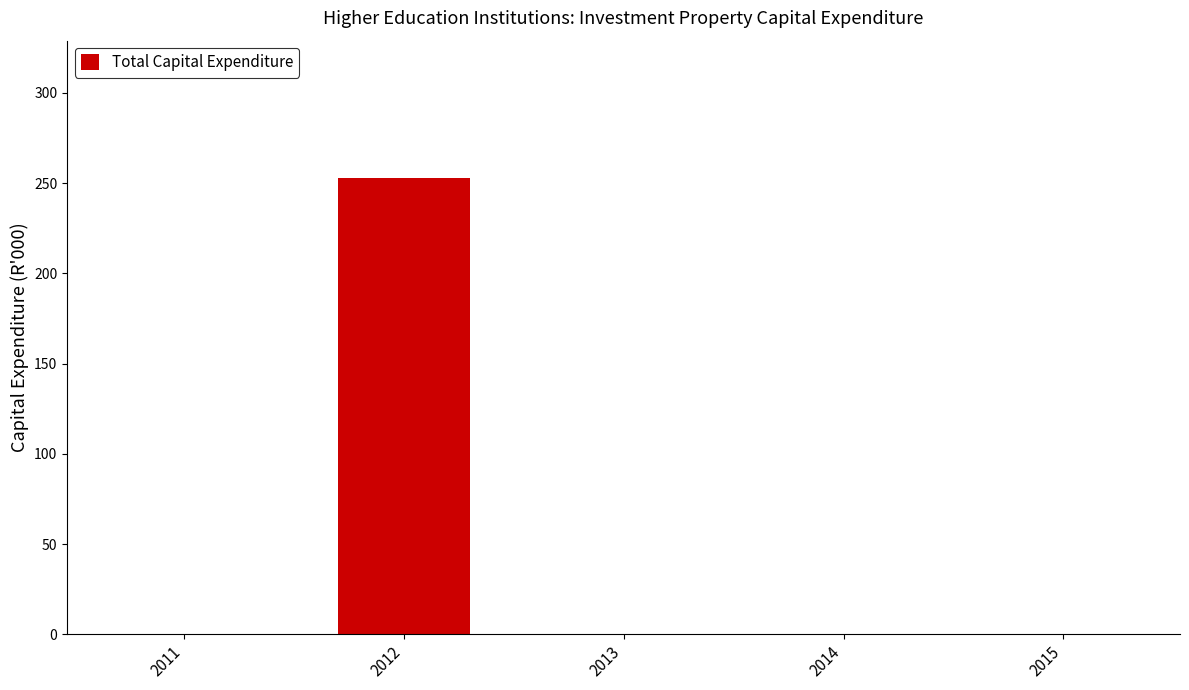

Between 2012 and 2011, which is larger?

2012